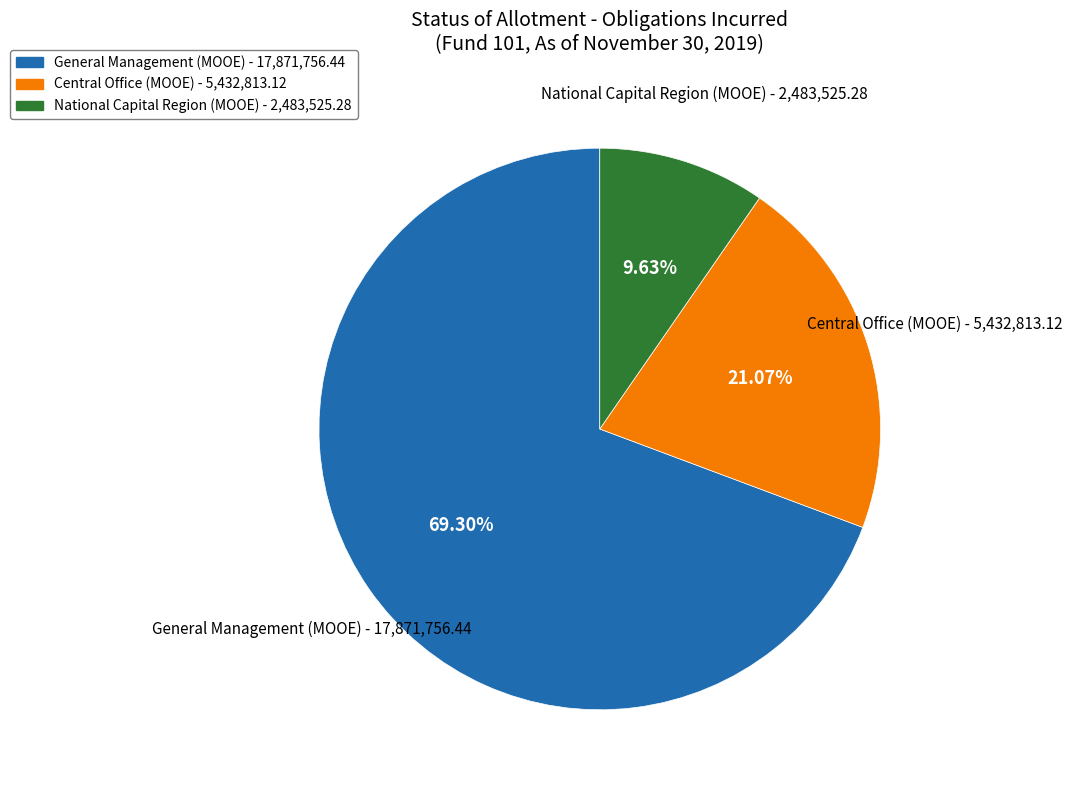

Does Central Office (MOOE) represent more than half of the total?

No